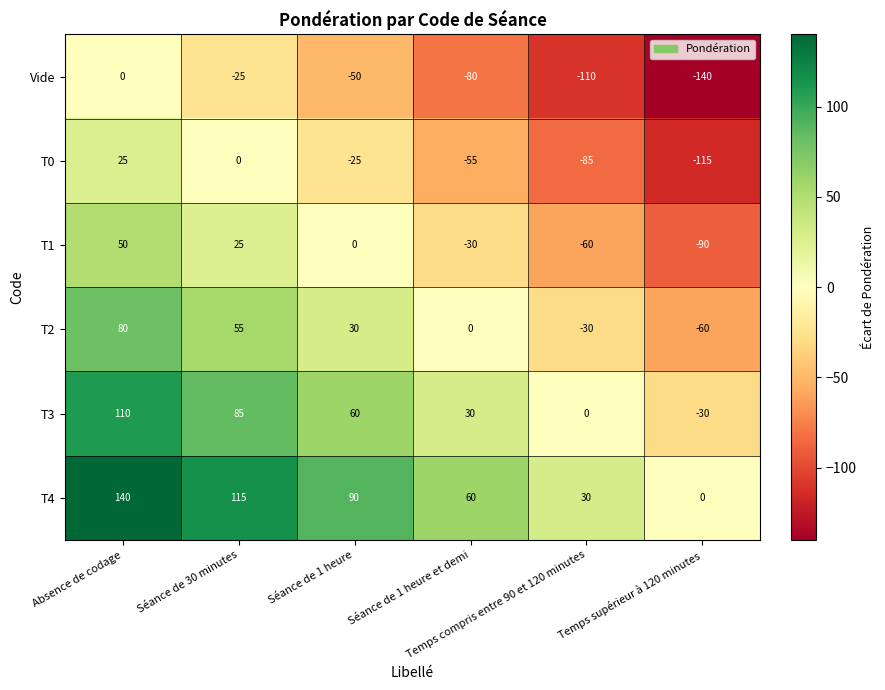

At Absence de codage, list the series in order from smallest to largest.

Vide, T0, T1, T2, T3, T4